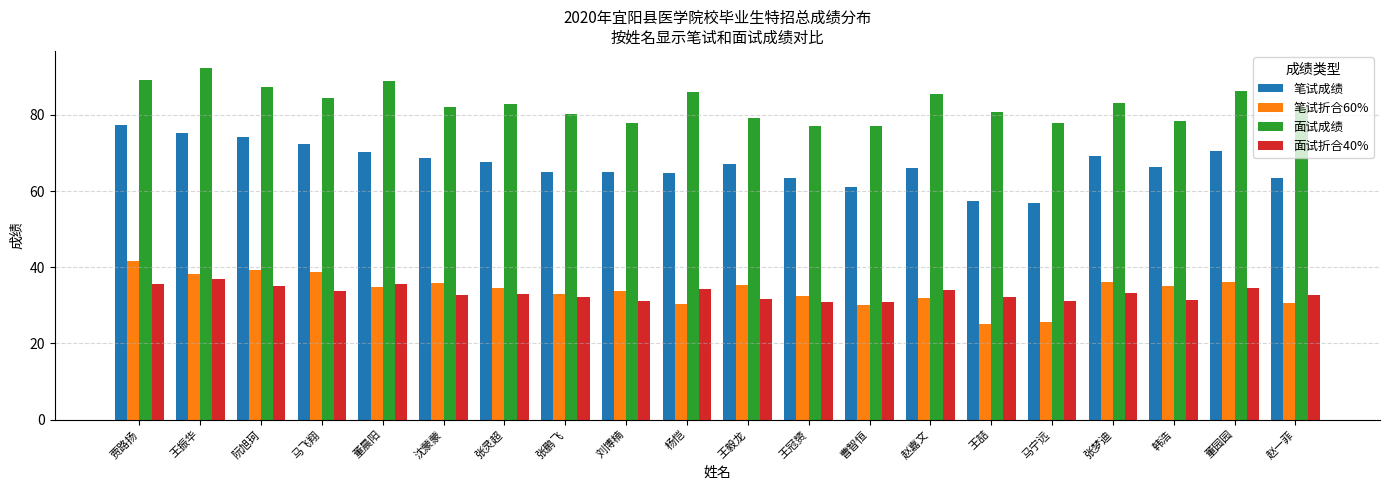

Are the bars grouped side by side (vs. stacked)?

Yes